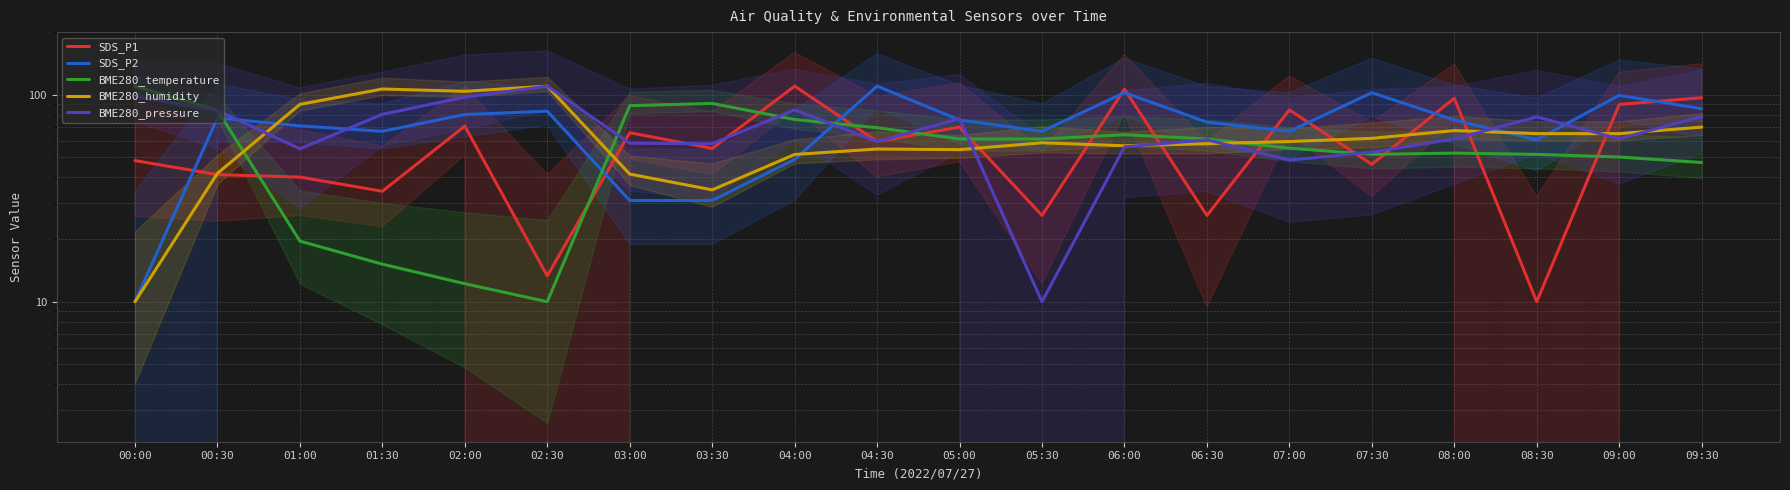

Reading left to right, extract all data points from this chart.

SDS_P1: 00:00=48.1	00:30=41.1	01:00=40.0	01:30=34.2	02:00=70.6	02:30=13.3	03:00=65.6	03:30=55.0	04:00=110.0	04:30=59.4	05:00=69.7	05:30=26.1	06:00=106.4	06:30=26.1	07:00=84.4	07:30=46.1	08:00=96.1	08:30=10.0	09:00=89.7	09:30=96.7
SDS_P2: 00:00=10.0	00:30=77.3	01:00=70.7	01:30=66.5	02:00=80.2	02:30=83.2	03:00=30.8	03:30=30.8	04:00=48.7	04:30=110.0	05:00=75.5	05:30=66.5	06:00=102.3	06:30=73.7	07:00=66.5	07:30=102.3	08:00=75.5	08:30=60.6	09:00=99.3	09:30=85.6
BME280_temperature: 00:00=110.0	00:30=84.1	01:00=19.6	01:30=15.2	02:00=12.2	02:30=10.0	03:00=88.5	03:30=90.7	04:00=75.9	04:30=69.3	05:00=61.1	05:30=61.1	06:00=64.1	06:30=61.1	07:00=55.2	07:30=51.5	08:00=52.2	08:30=51.5	09:00=50.0	09:30=47.0
BME280_humidity: 00:00=10.0	00:30=41.7	01:00=89.8	01:30=106.6	02:00=103.8	02:30=110.0	03:00=41.4	03:30=34.7	04:00=51.4	04:30=54.7	05:00=54.3	05:30=58.6	06:00=56.7	06:30=58.0	07:00=59.4	07:30=61.5	08:00=67.1	08:30=64.9	09:00=64.9	09:30=69.7
BME280_pressure: 00:00=98.2	00:30=83.9	01:00=54.8	01:30=80.4	02:00=97.3	02:30=110.0	03:00=58.3	03:30=58.0	04:00=84.5	04:30=59.3	05:00=76.7	05:30=10.0	06:00=56.0	06:30=60.5	07:00=48.3	07:30=52.8	08:00=61.1	08:30=78.1	09:00=61.3	09:30=78.5